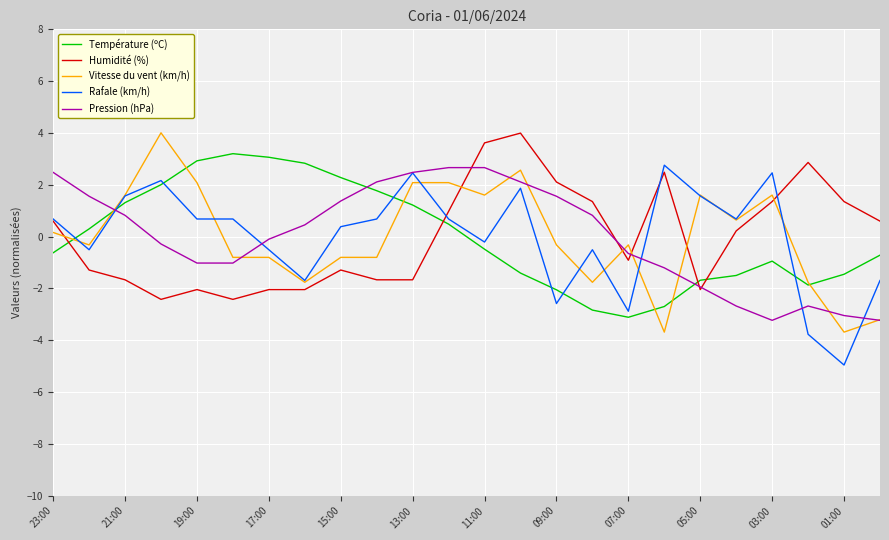

True or false: Pression (hPa) and Température (ºC) cross at least once.

True